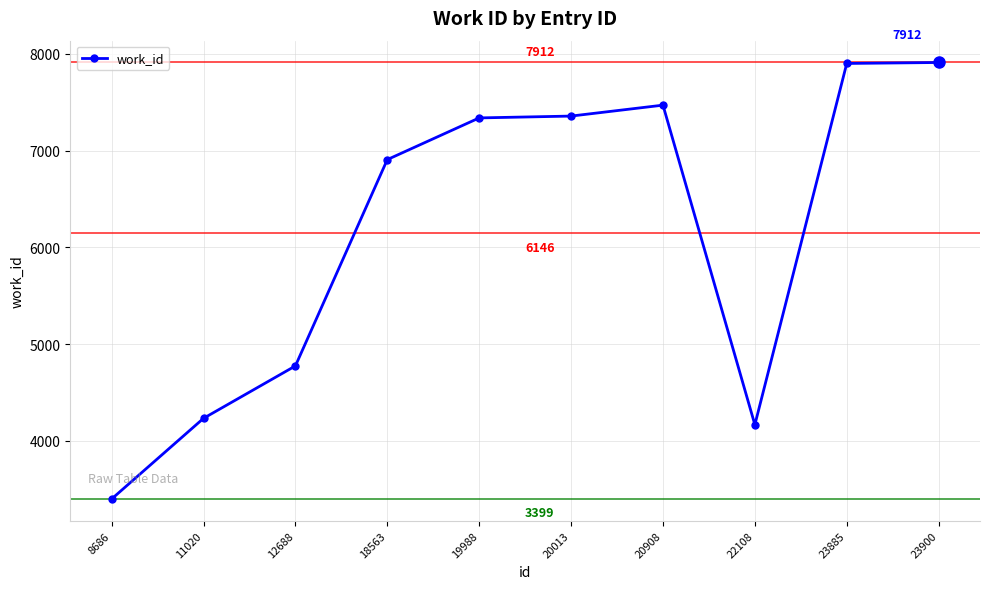

Count the number of data series in this chart.

1